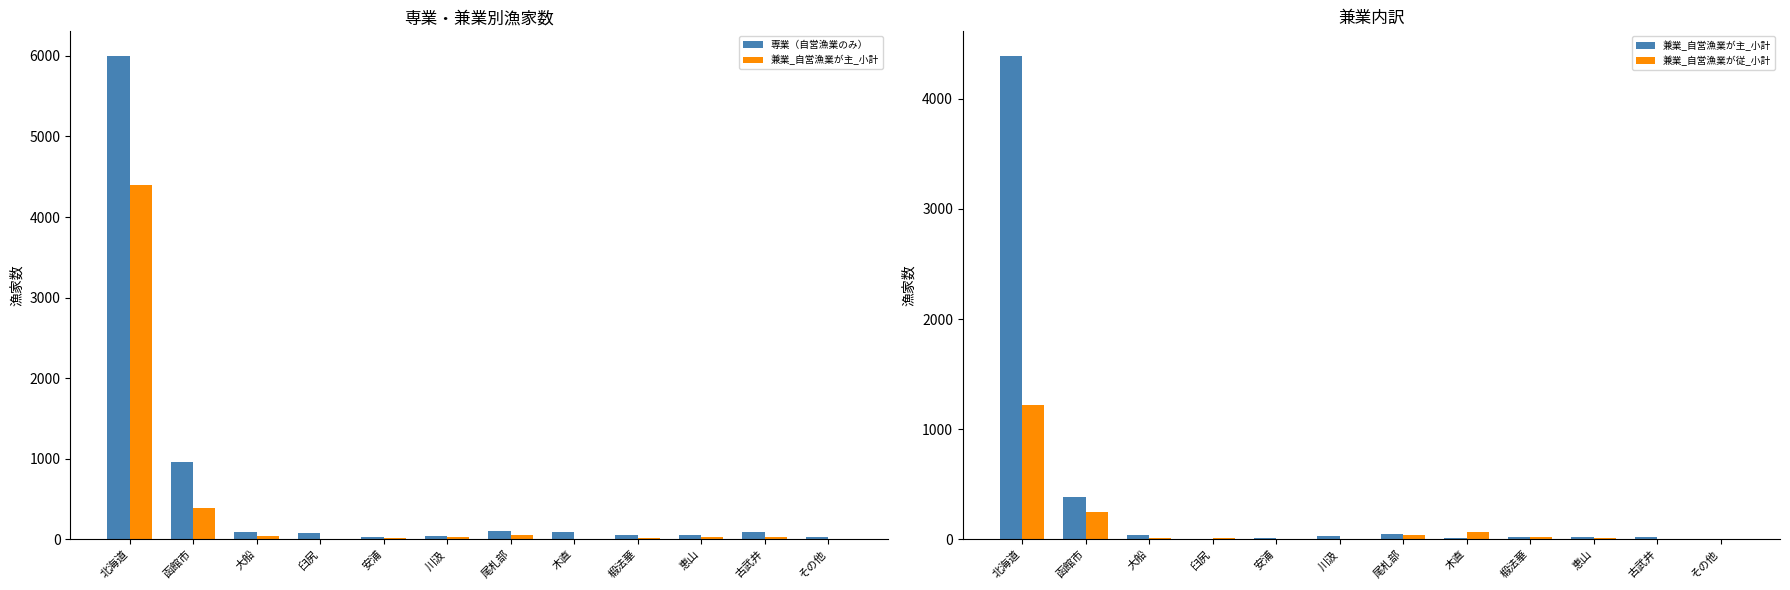

How many values in the 兼業_自営漁業が主_小計 series exceed 24?

5